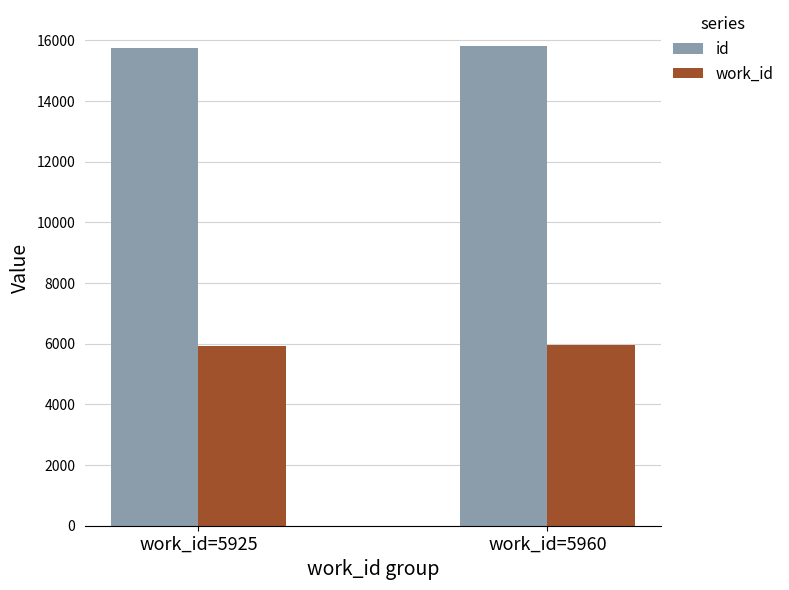

Rank the series by their maximum value, from lowest to highest.

work_id, id